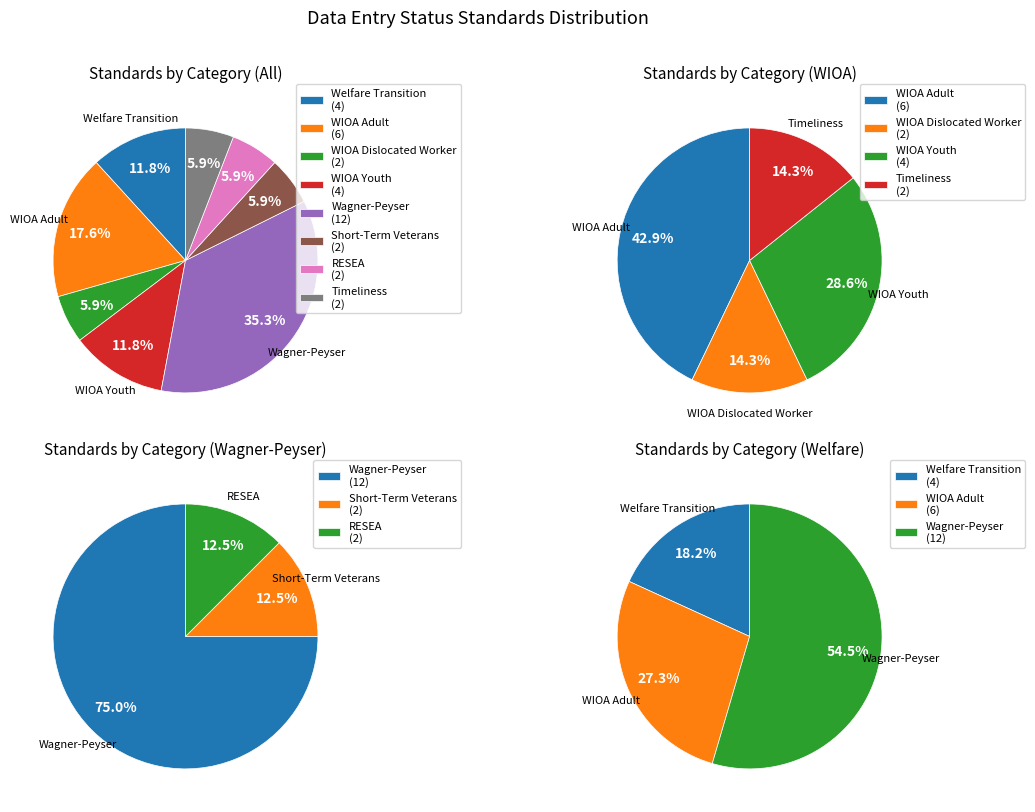

Approximately how many times larger is the value at Welfare Transition compared to Wagner-Peyser?

0.3